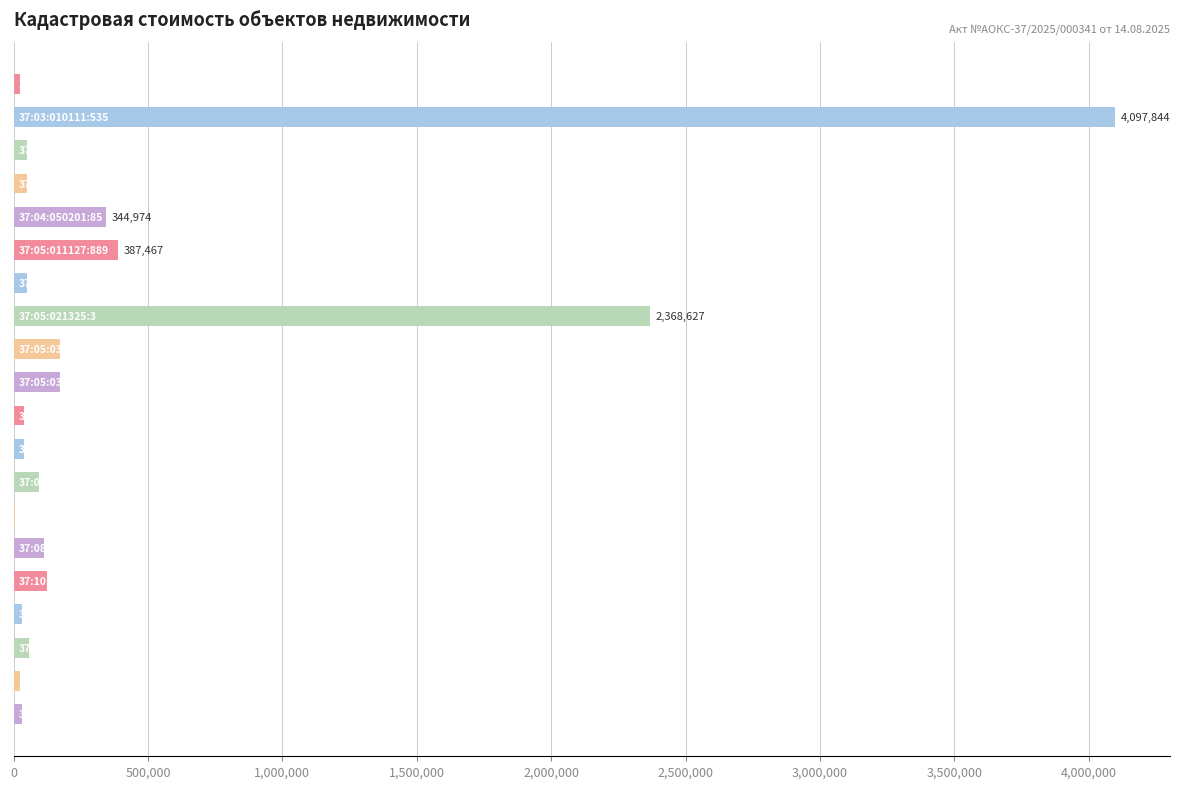

What is the sum of all values?

8276434.6